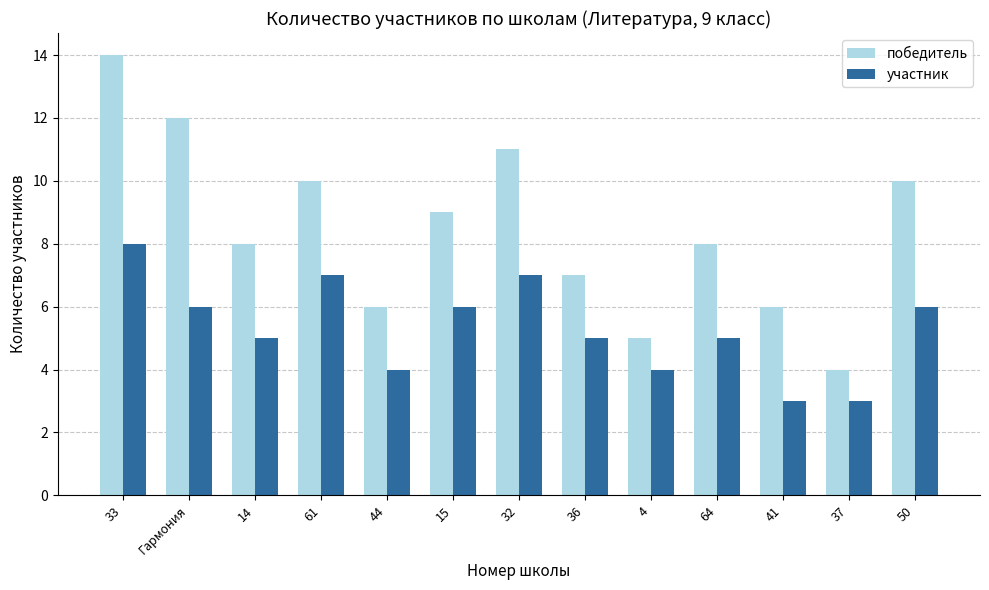

At which category does the chart reach its peak across all series?

33